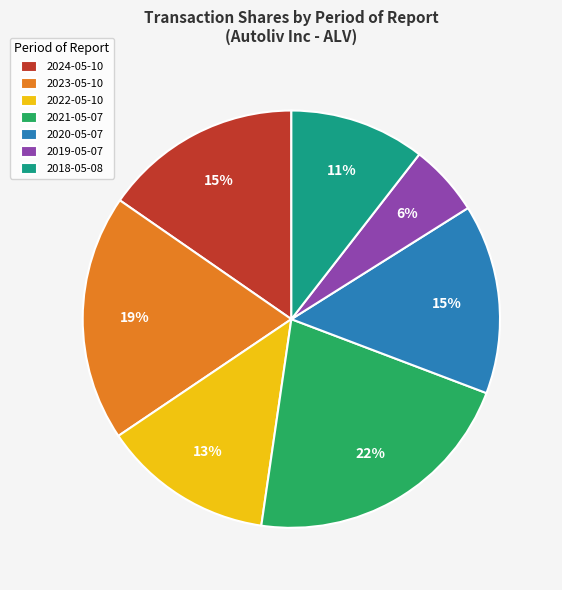

Between 2024-05-10 and 2023-05-10, which is larger?

2023-05-10